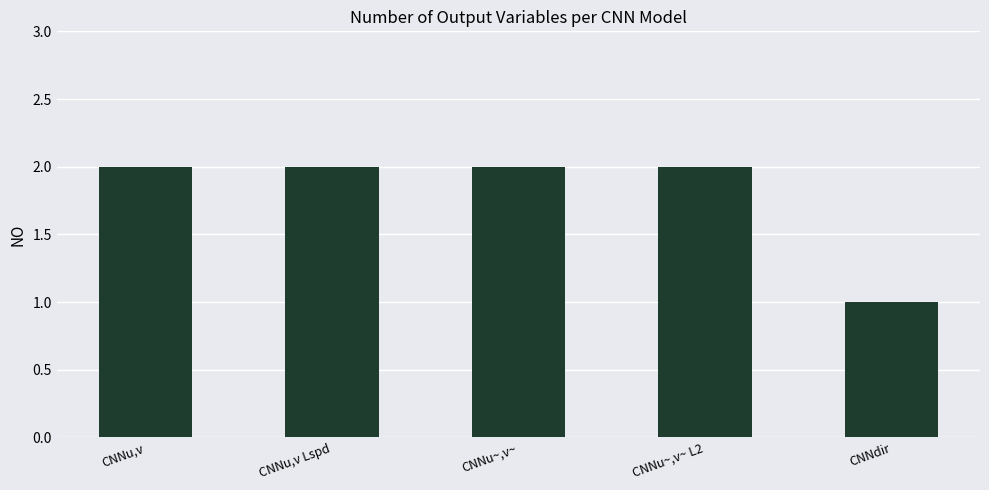

What is the label of the 4th bar from the left?

CNNu~,v~ L2